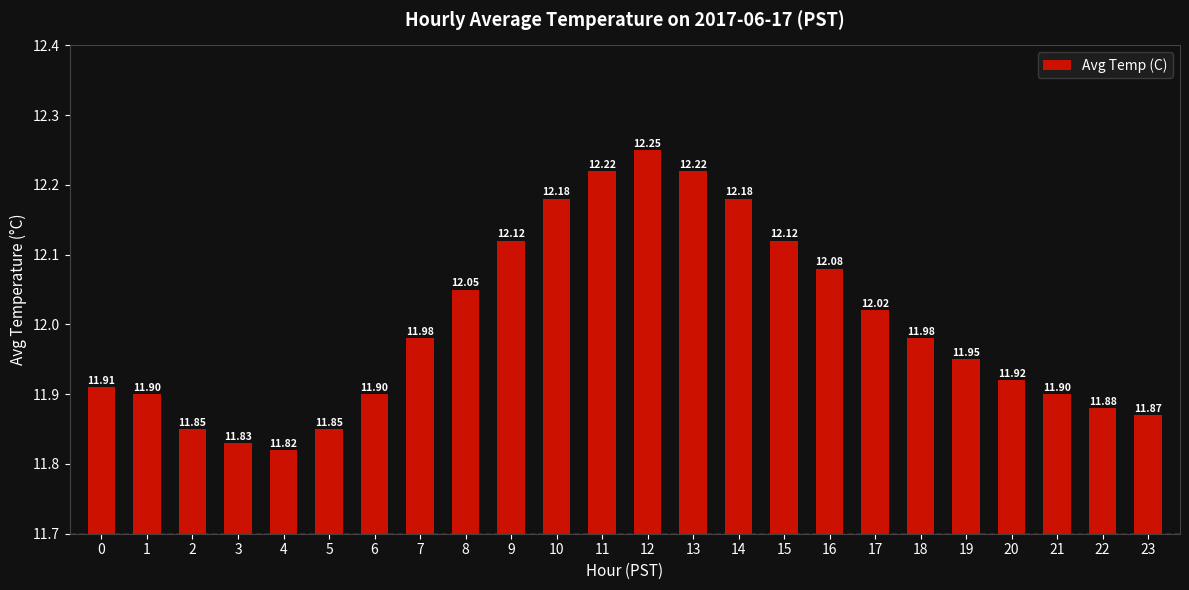

What is the sum of all values?

288.0